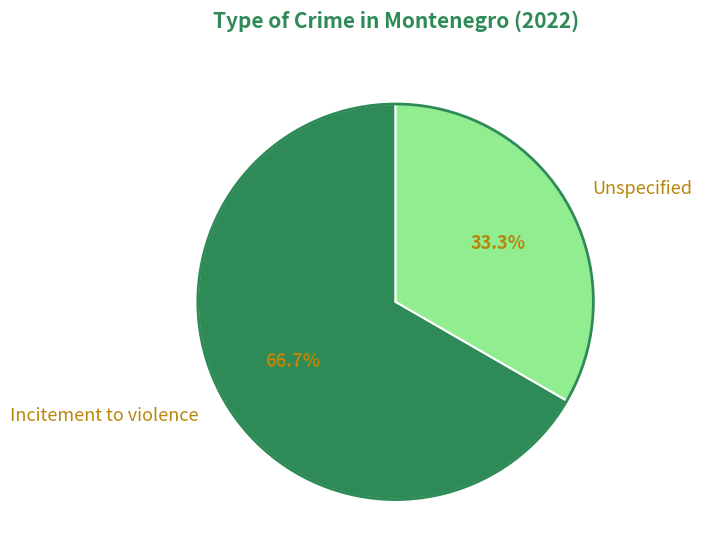

Does Incitement to violence account for over 50% of the chart?

Yes